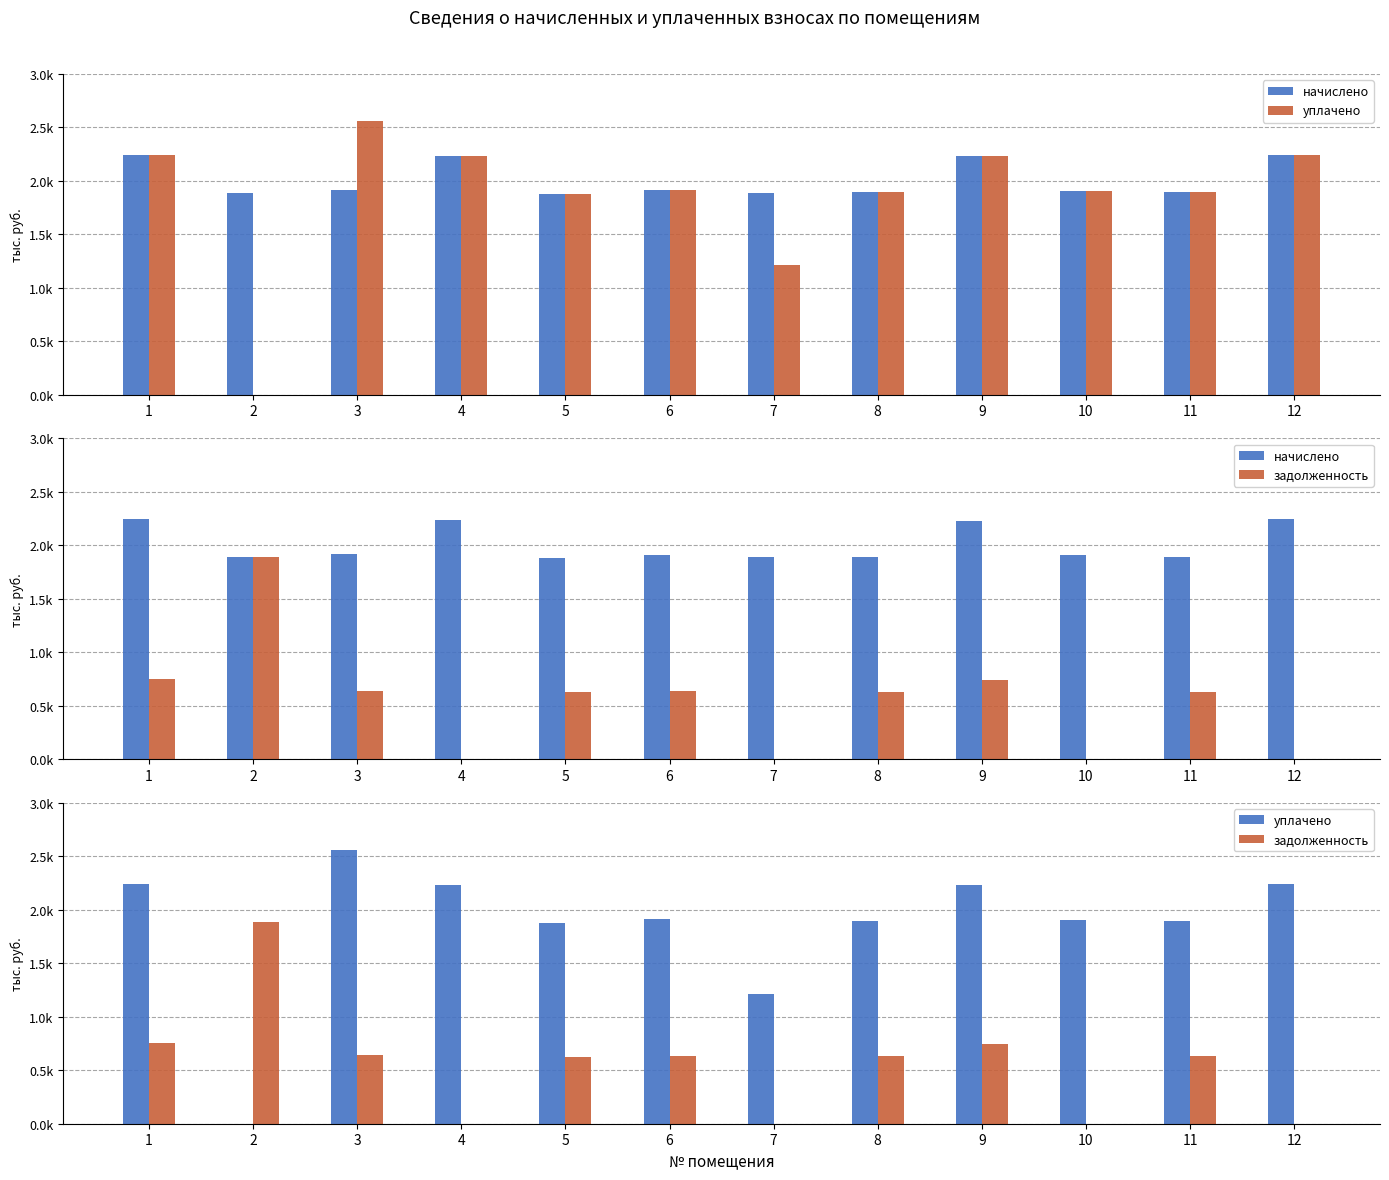

What is the value of the уплачено bar at the 11th from the left?

1.9